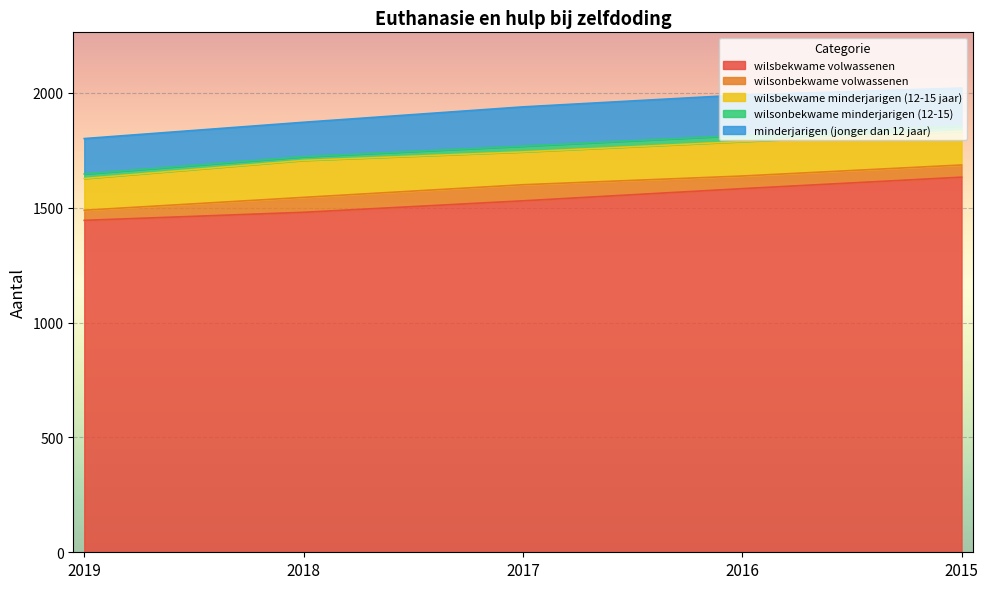

What is the value of the wilsonbekwame minderjarigen (12-15) point at the 4th from the left?

27